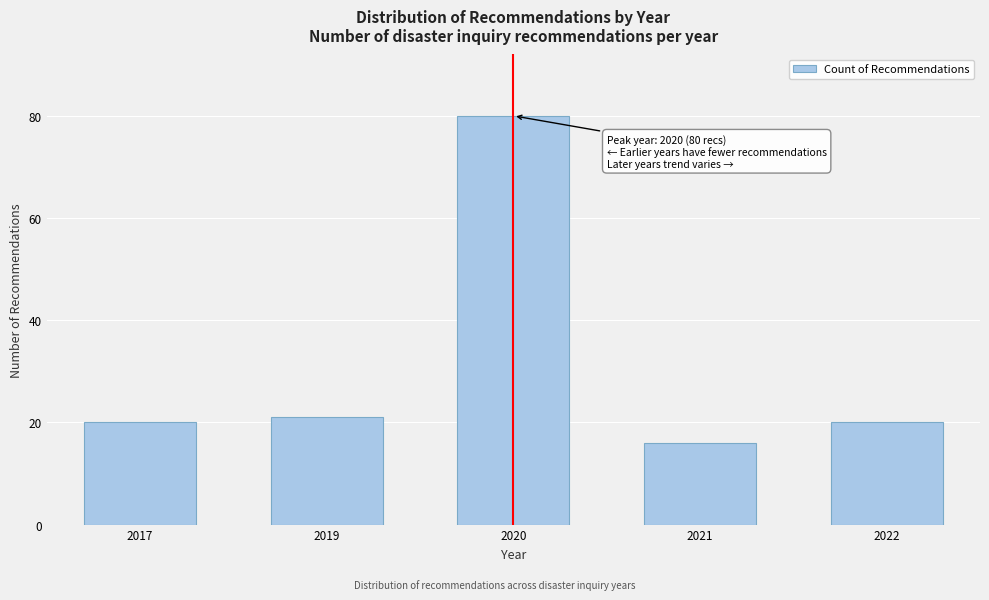

Reading right to left, list all the values displayed in this chart.

20	16	80	21	20